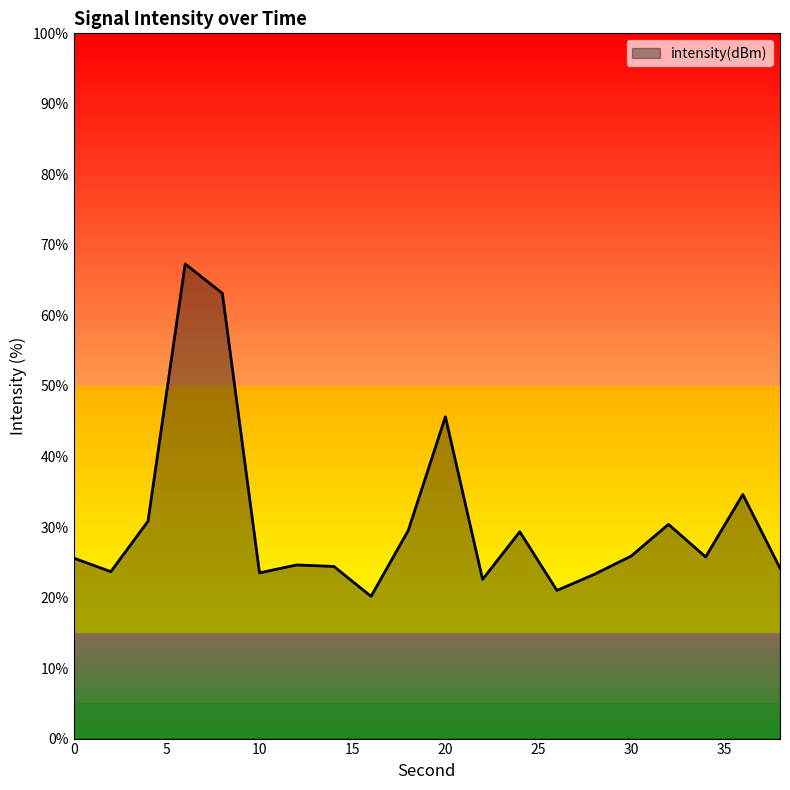

What is the difference between the maximum and minimum values?

47.1